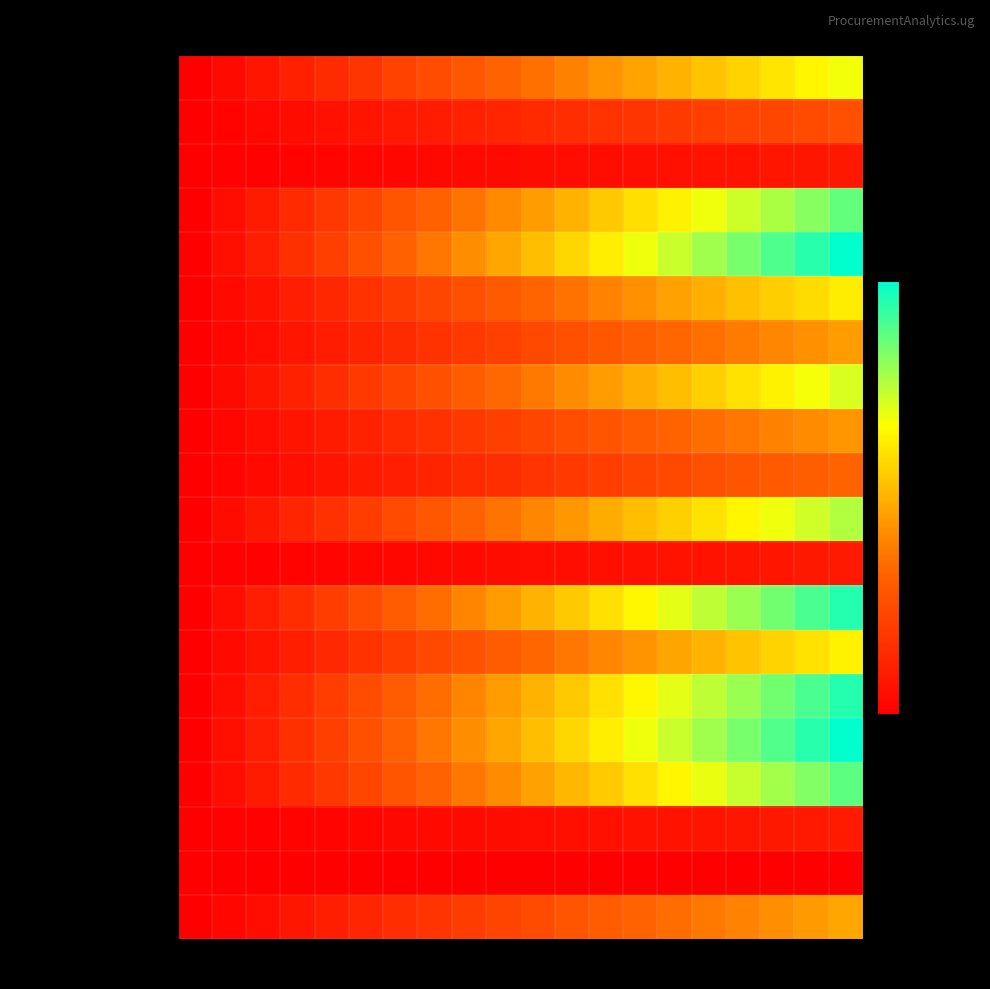

Reading right to left, transcribe all the data shown in this chart.

Advertising: 0.5	0.4	0.4	0.4	0.4	0.3	0.3	0.3	0.3	0.2	0.2	0.2	0.2	0.1	0.1	0.1	0.1	0.0	0.0	0.0
Consultancy on Street Parking: 0.0	0.0	0.0	0.0	0.0	0.0	0.0	0.0	0.0	0.0	0.0	0.0	0.0	0.0	0.0	0.0	0.0	0.0	0.0	0.0
Counselling Services: 0.1	0.1	0.1	0.1	0.1	0.1	0.1	0.1	0.1	0.0	0.0	0.0	0.0	0.0	0.0	0.0	0.0	0.0	0.0	0.0
Accounting & Auditing: 0.9	0.8	0.8	0.7	0.7	0.6	0.6	0.6	0.5	0.5	0.4	0.4	0.3	0.3	0.2	0.2	0.1	0.1	0.0	0.0
Construction of Roads: 1.0	0.9	0.9	0.8	0.8	0.7	0.7	0.6	0.6	0.5	0.5	0.4	0.4	0.3	0.3	0.2	0.2	0.1	0.1	0.0
Civil Engineering: 1.0	0.9	0.9	0.8	0.8	0.7	0.7	0.6	0.6	0.5	0.5	0.4	0.4	0.3	0.3	0.2	0.2	0.1	0.1	0.0
Building Materials: 0.6	0.6	0.6	0.5	0.5	0.5	0.4	0.4	0.4	0.3	0.3	0.3	0.2	0.2	0.2	0.1	0.1	0.1	0.0	0.0
Construction of Buildings: 1.0	0.9	0.9	0.8	0.8	0.7	0.7	0.6	0.6	0.5	0.5	0.4	0.4	0.3	0.3	0.2	0.2	0.1	0.1	0.0
Food & Beverages: 0.1	0.1	0.1	0.1	0.1	0.1	0.1	0.1	0.0	0.0	0.0	0.0	0.0	0.0	0.0	0.0	0.0	0.0	0.0	0.0
Agricultural Tools: 0.8	0.7	0.7	0.6	0.6	0.6	0.5	0.5	0.4	0.4	0.4	0.3	0.3	0.2	0.2	0.2	0.1	0.1	0.0	0.0
Car Wash: 0.3	0.3	0.3	0.3	0.3	0.2	0.2	0.2	0.2	0.2	0.2	0.1	0.1	0.1	0.1	0.1	0.1	0.0	0.0	0.0
Cleaning & Compound: 0.4	0.4	0.4	0.4	0.3	0.3	0.3	0.3	0.3	0.2	0.2	0.2	0.2	0.1	0.1	0.1	0.1	0.0	0.0	0.0
Motor Vehicles: 0.7	0.7	0.6	0.6	0.6	0.5	0.5	0.5	0.4	0.4	0.3	0.3	0.3	0.2	0.2	0.2	0.1	0.1	0.0	0.0
Furniture & Fittings: 0.5	0.4	0.4	0.4	0.4	0.3	0.3	0.3	0.3	0.2	0.2	0.2	0.2	0.1	0.1	0.1	0.1	0.0	0.0	0.0
Accommodation & Conference: 0.6	0.6	0.6	0.5	0.5	0.5	0.4	0.4	0.4	0.3	0.3	0.3	0.2	0.2	0.2	0.1	0.1	0.1	0.0	0.0
General Stationery: 1.0	0.9	0.9	0.8	0.8	0.7	0.7	0.6	0.6	0.5	0.5	0.4	0.4	0.3	0.3	0.2	0.2	0.1	0.1	0.0
Motor Vehicles & Motorcycles: 0.9	0.8	0.8	0.7	0.7	0.6	0.6	0.5	0.5	0.5	0.4	0.4	0.3	0.3	0.2	0.2	0.1	0.1	0.0	0.0
Agricultural & Forestry: 0.1	0.1	0.1	0.1	0.1	0.1	0.1	0.0	0.0	0.0	0.0	0.0	0.0	0.0	0.0	0.0	0.0	0.0	0.0	0.0
Computers: 0.3	0.2	0.2	0.2	0.2	0.2	0.2	0.2	0.2	0.1	0.1	0.1	0.1	0.1	0.1	0.1	0.0	0.0	0.0	0.0
Catering Services: 0.7	0.6	0.6	0.6	0.5	0.5	0.5	0.4	0.4	0.4	0.3	0.3	0.3	0.2	0.2	0.1	0.1	0.1	0.0	0.0